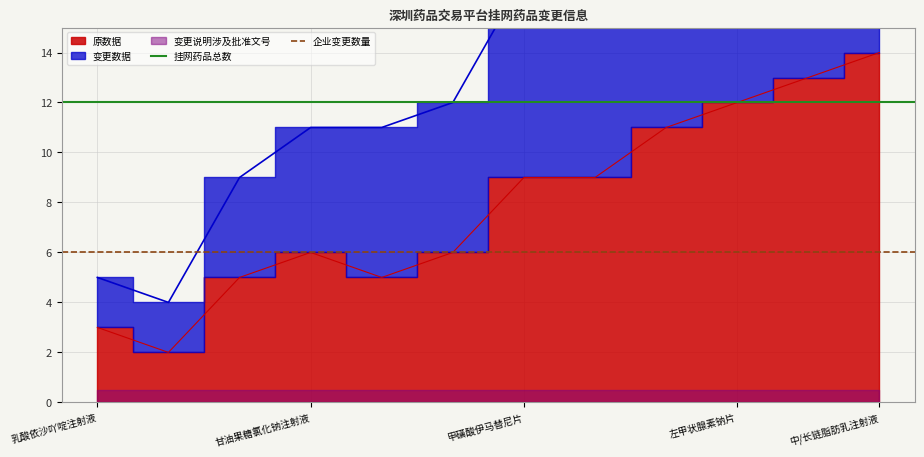

True or false: 企业变更数量 has a value of 1 at 甘油果糖氯化钠注射液.

False